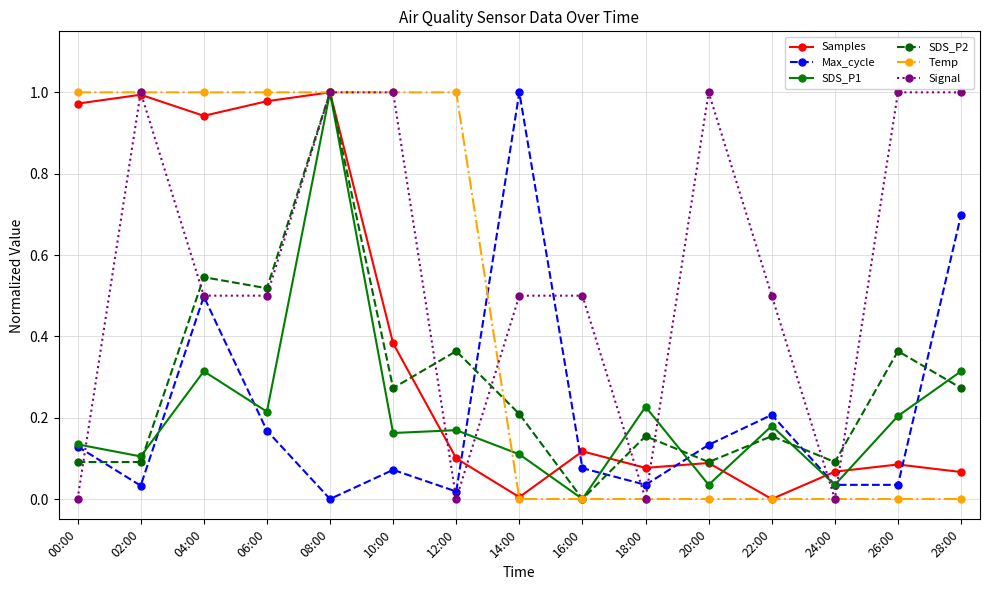

The value of Max_cycle at 22:00 is 0.1. True or false?

False